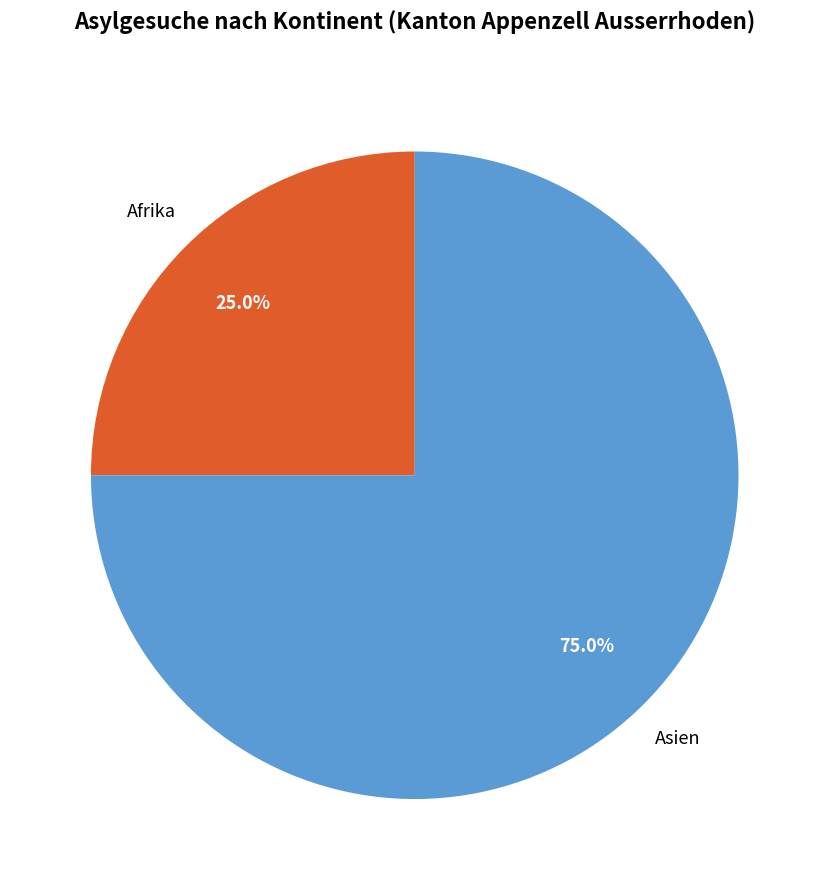

Does any single category account for the majority?

Yes